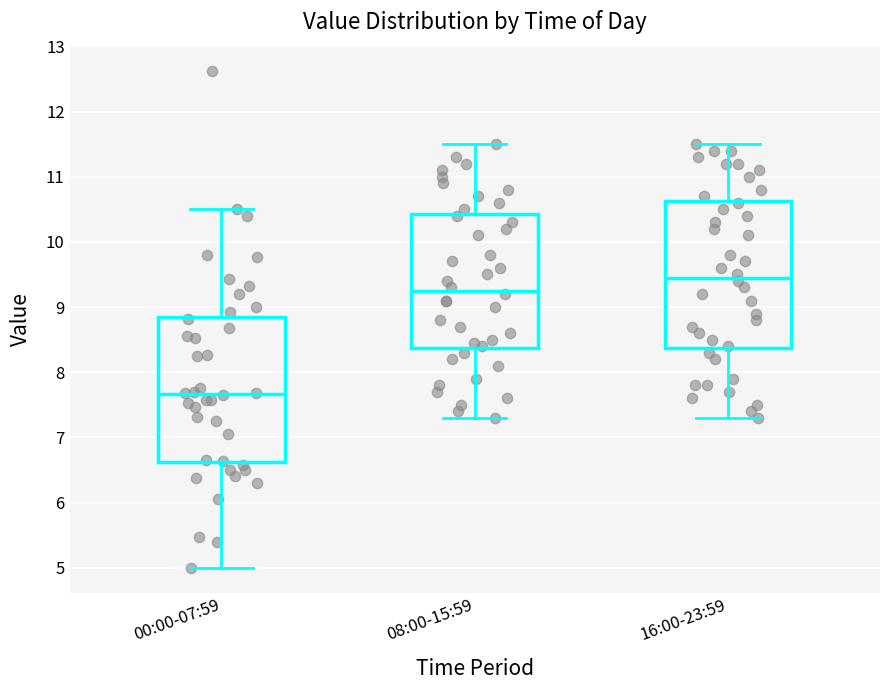

Which box has the lowest median line?

00:00-07:59